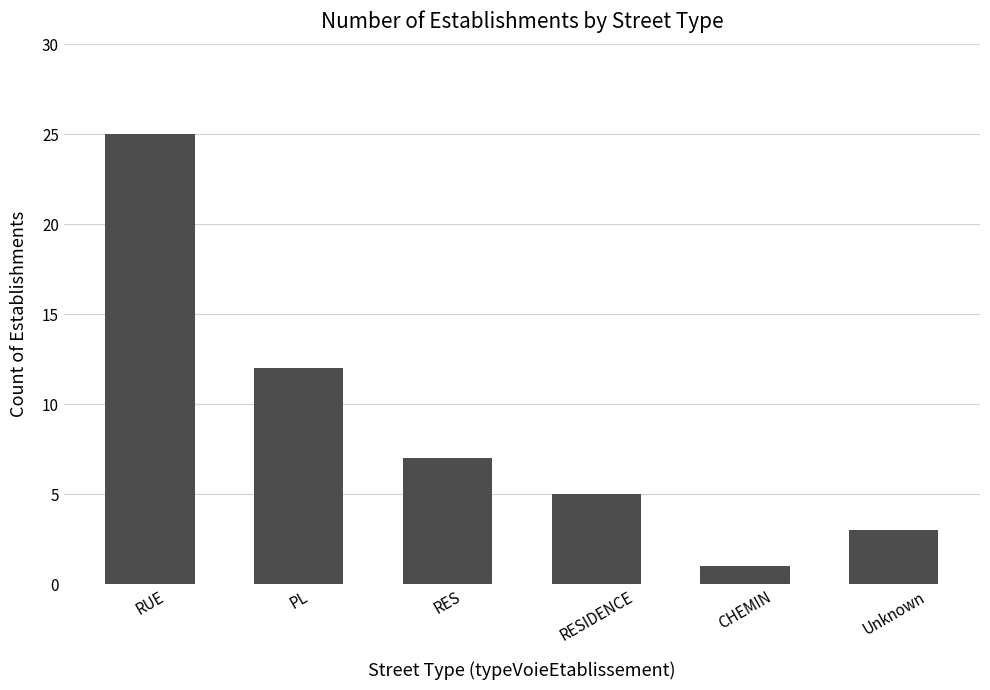

Is it true that the value at Unknown is 5?

False